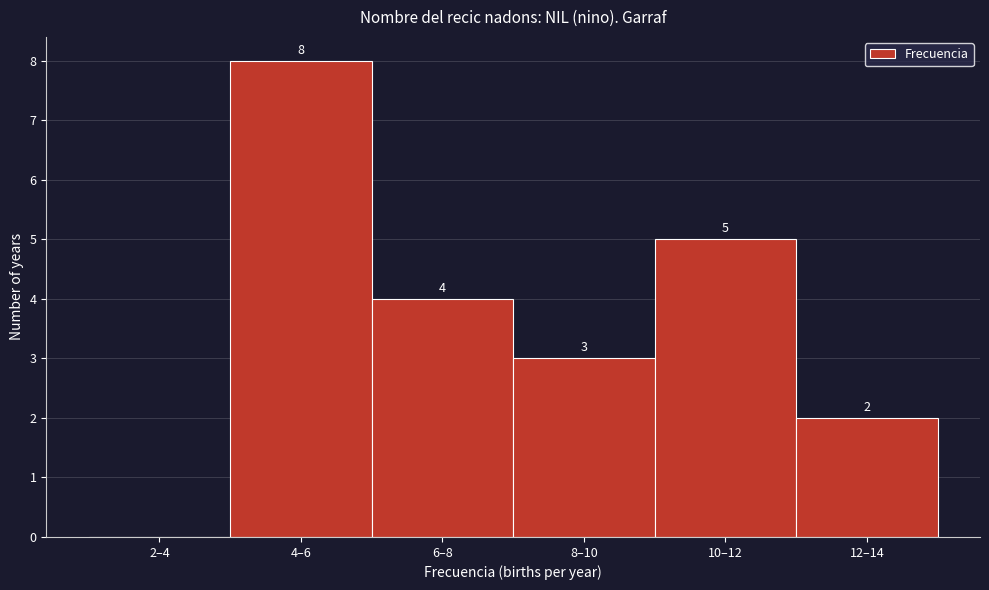

Reading left to right, list all the values displayed in this chart.

2–4=0	4–6=8	6–8=4	8–10=3	10–12=5	12–14=2